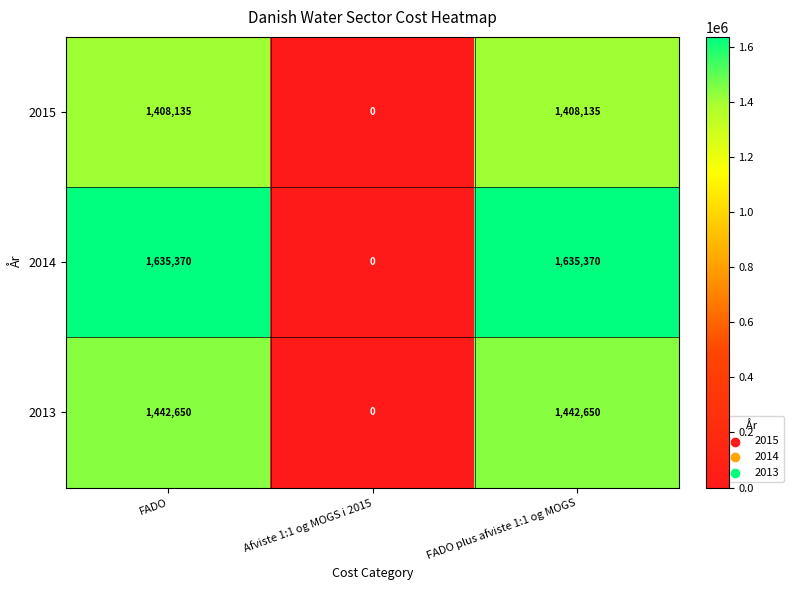

What is the highest value of the 2015 series?

1408135